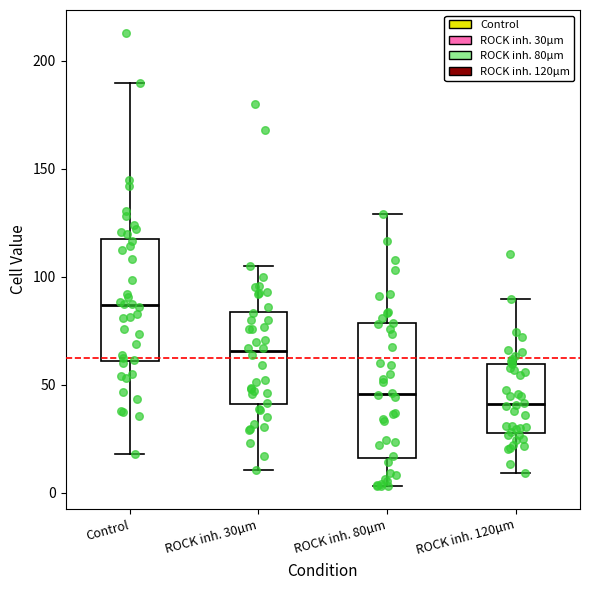

Comparing the boxes themselves (not the whiskers), which one is the tallest?

ROCK inh. 80µm